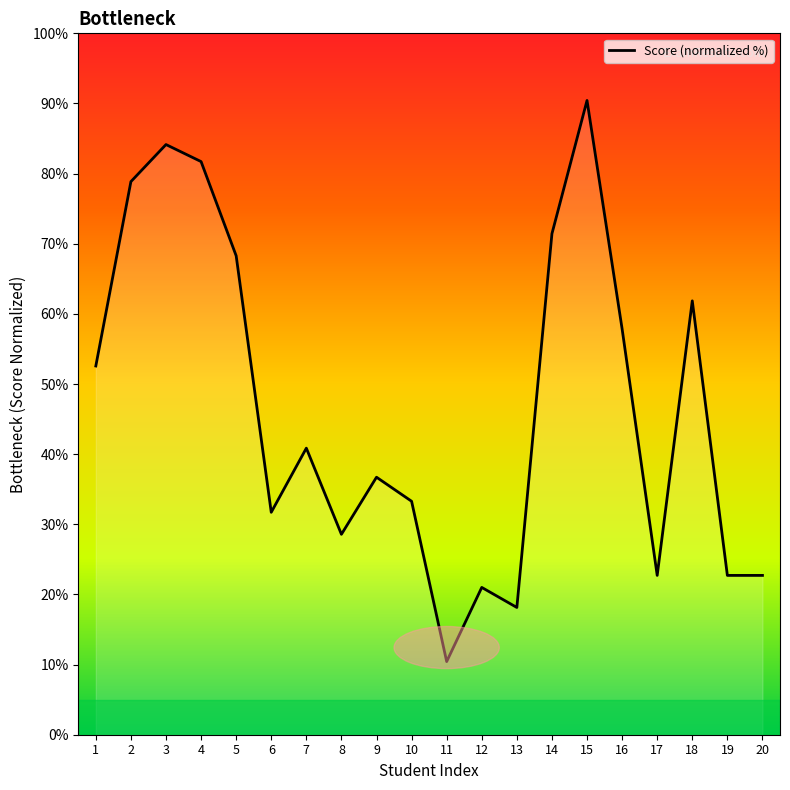

What is the greatest value displayed?

90.4